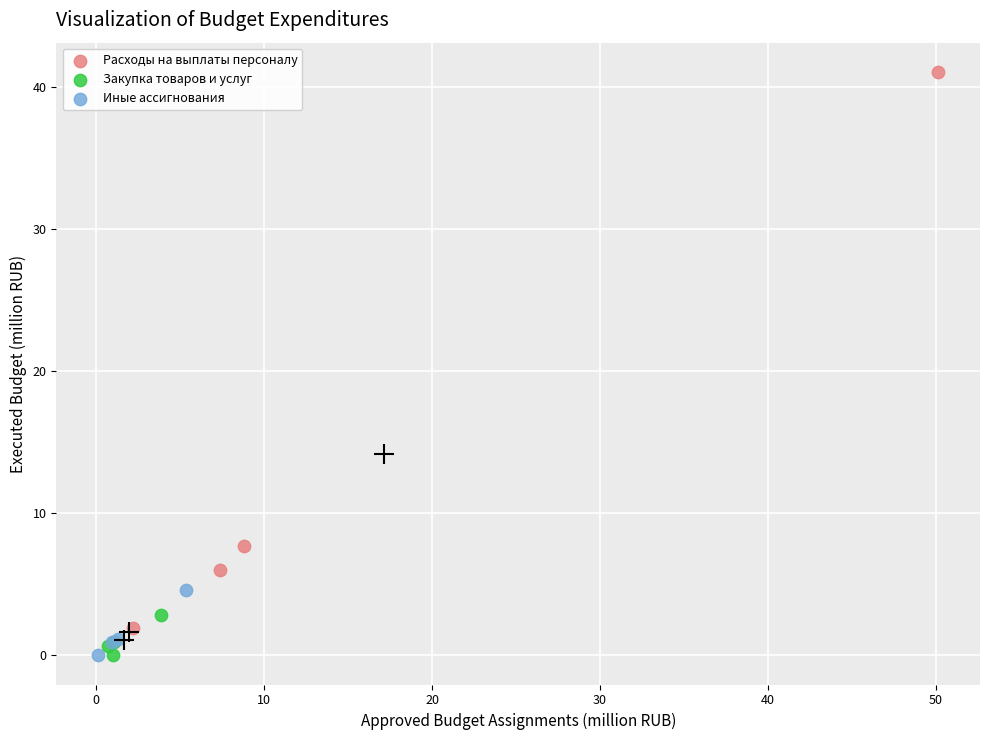

Which series reaches the maximum Y coordinate?

Расходы на выплаты персоналу